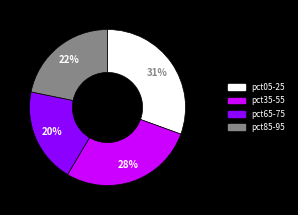

To the nearest percent, what is the difference between the largest and smallest slice percentages?

11%